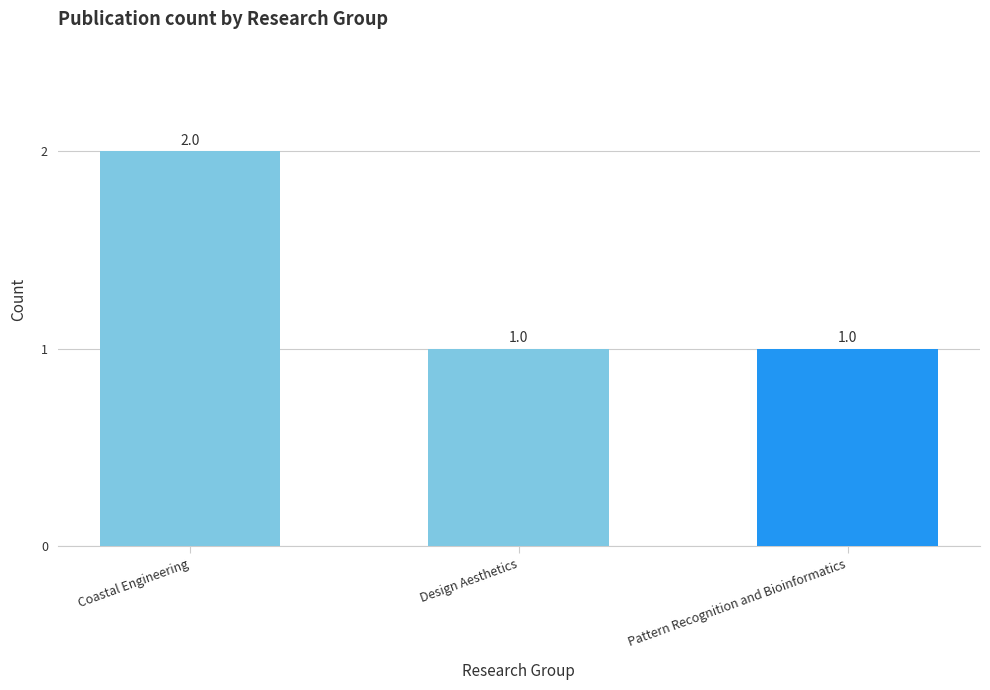

Approximately how many times larger is the value at Design Aesthetics compared to Pattern Recognition and Bioinformatics?

1.0